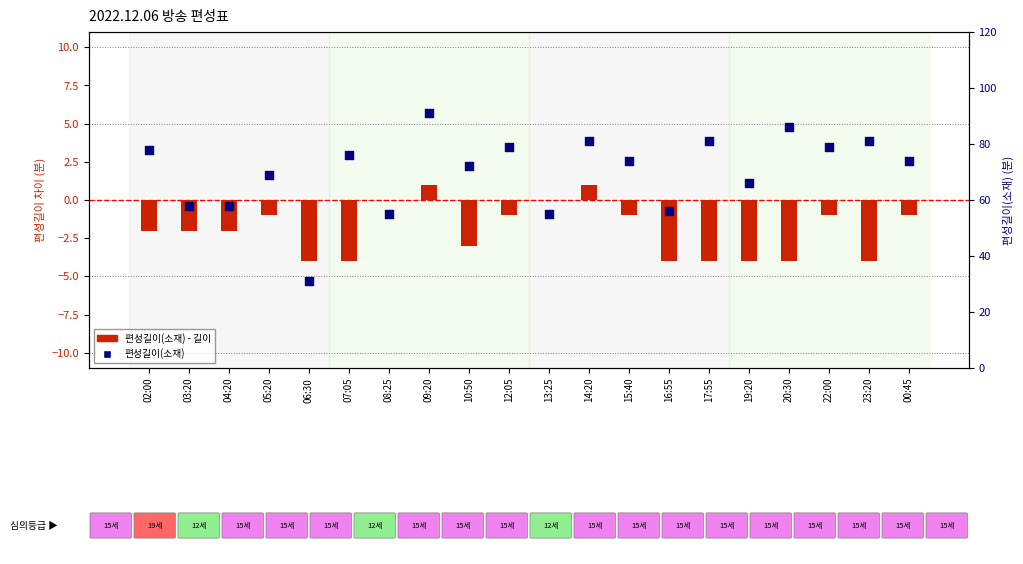

Which series has the widest spread of Y values?

편성길이(소재)